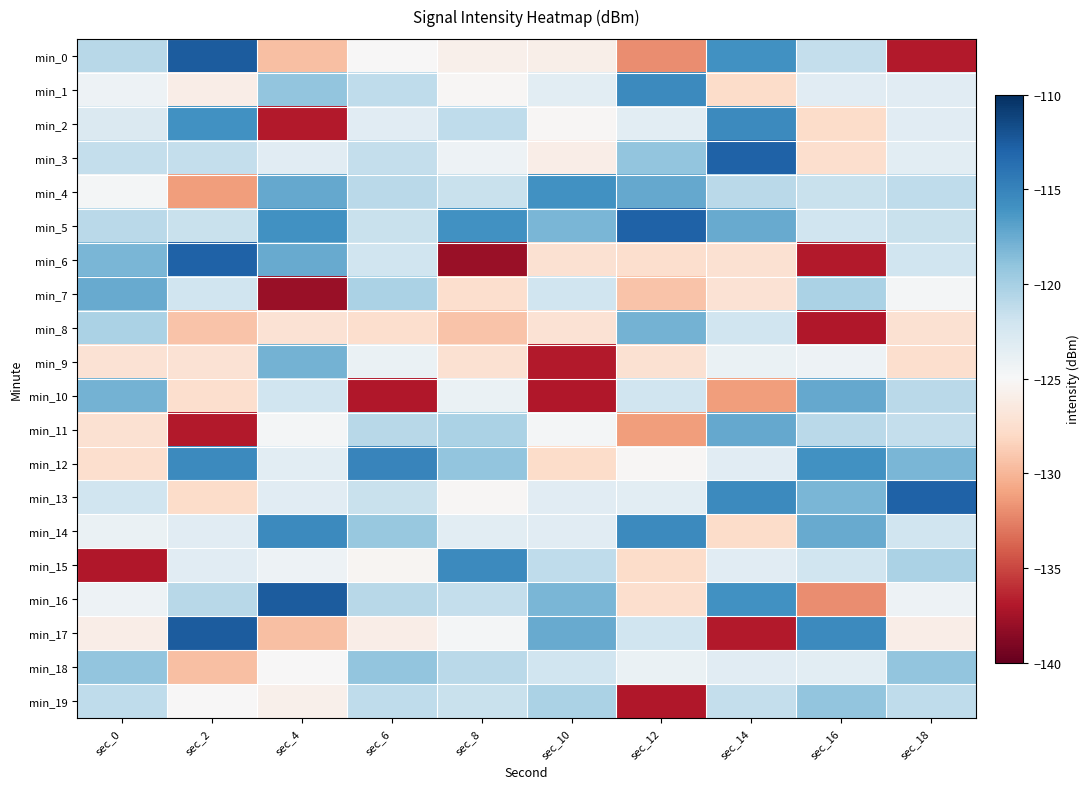

At which category does the chart reach its peak across all series?

sec_2